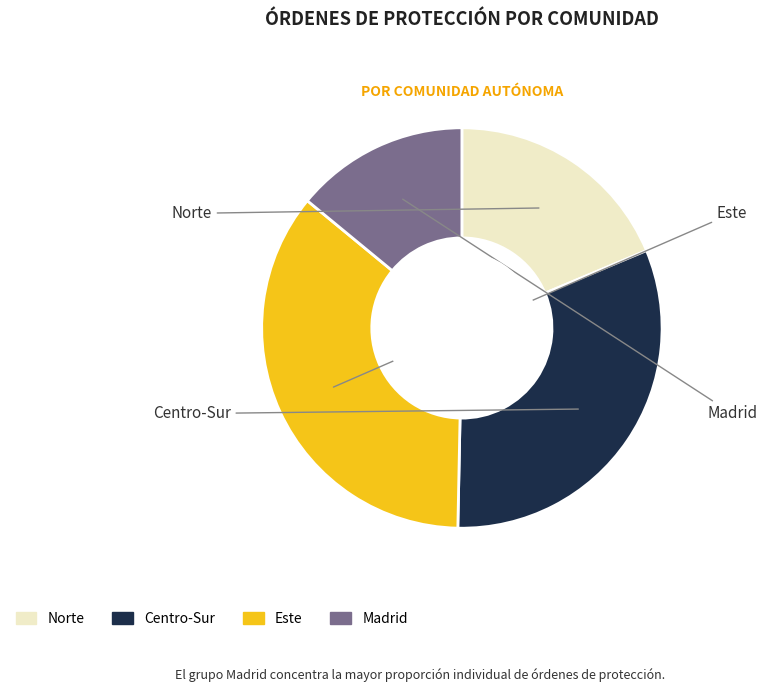

Is there a majority slice in this chart?

No